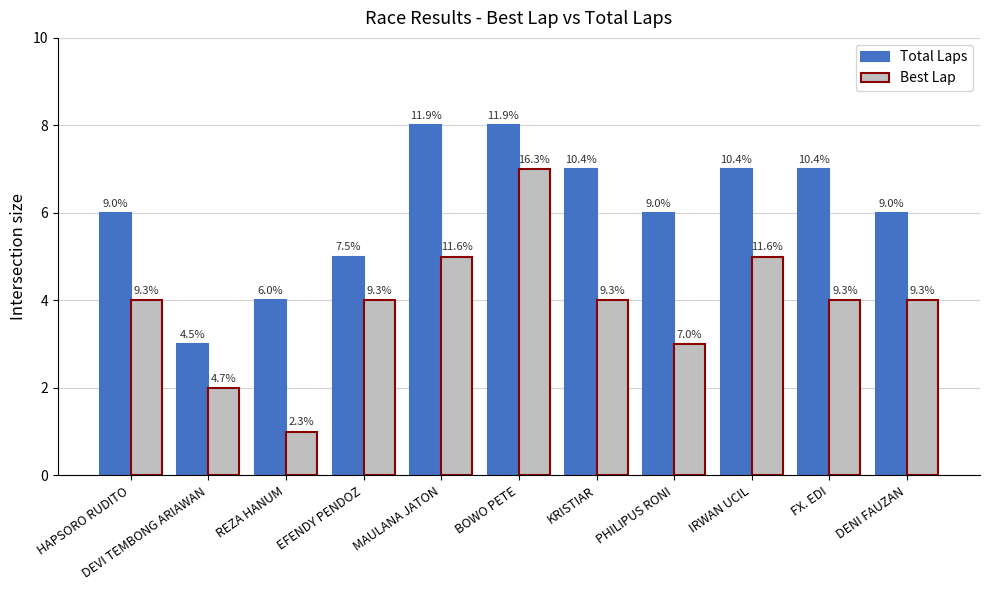

Which series has the widest spread of values?

Best Lap